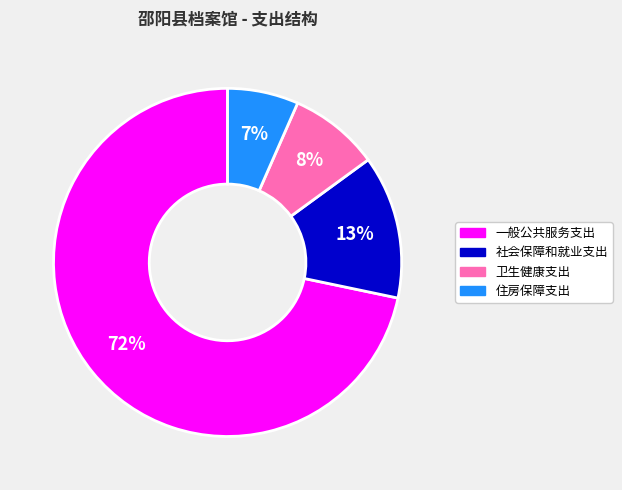

To the nearest percent, what portion does 卫生健康支出 represent?

8%